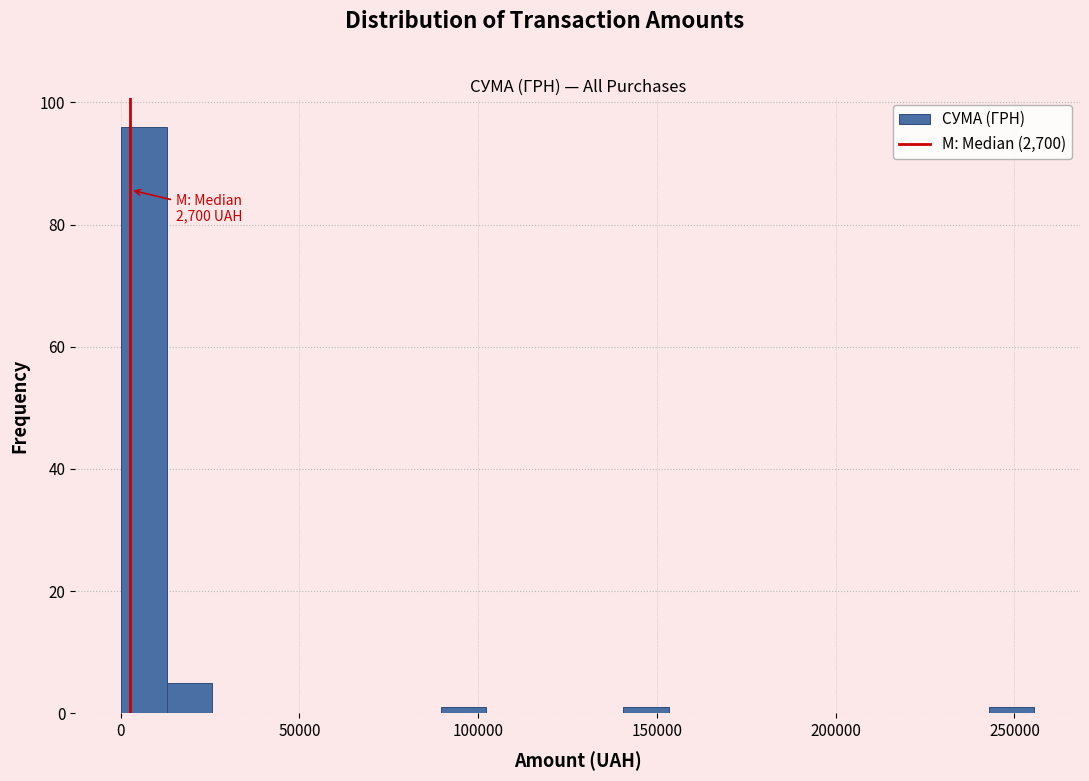

Around what value on the x-axis is the tallest bar? Give the approximate position of its centre, as read against the axis.

5000